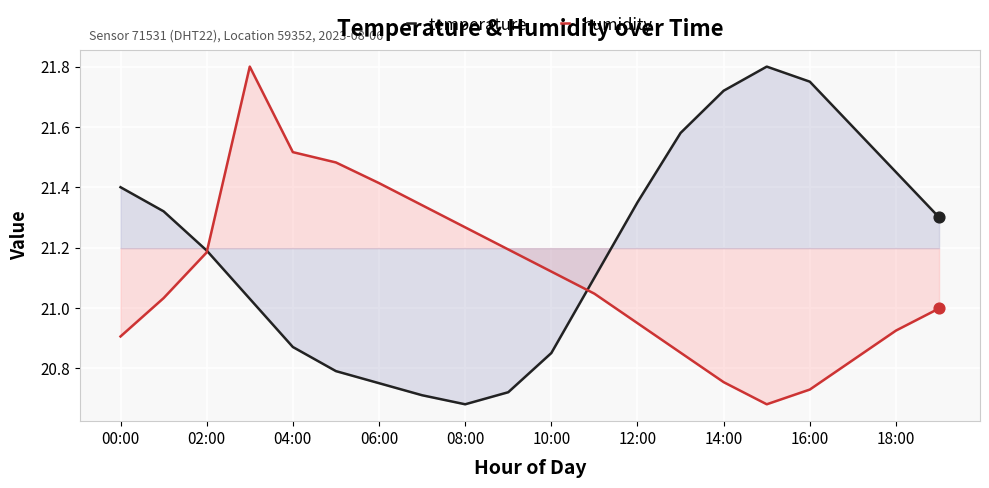

Which series has the largest total across all categories?

temperature